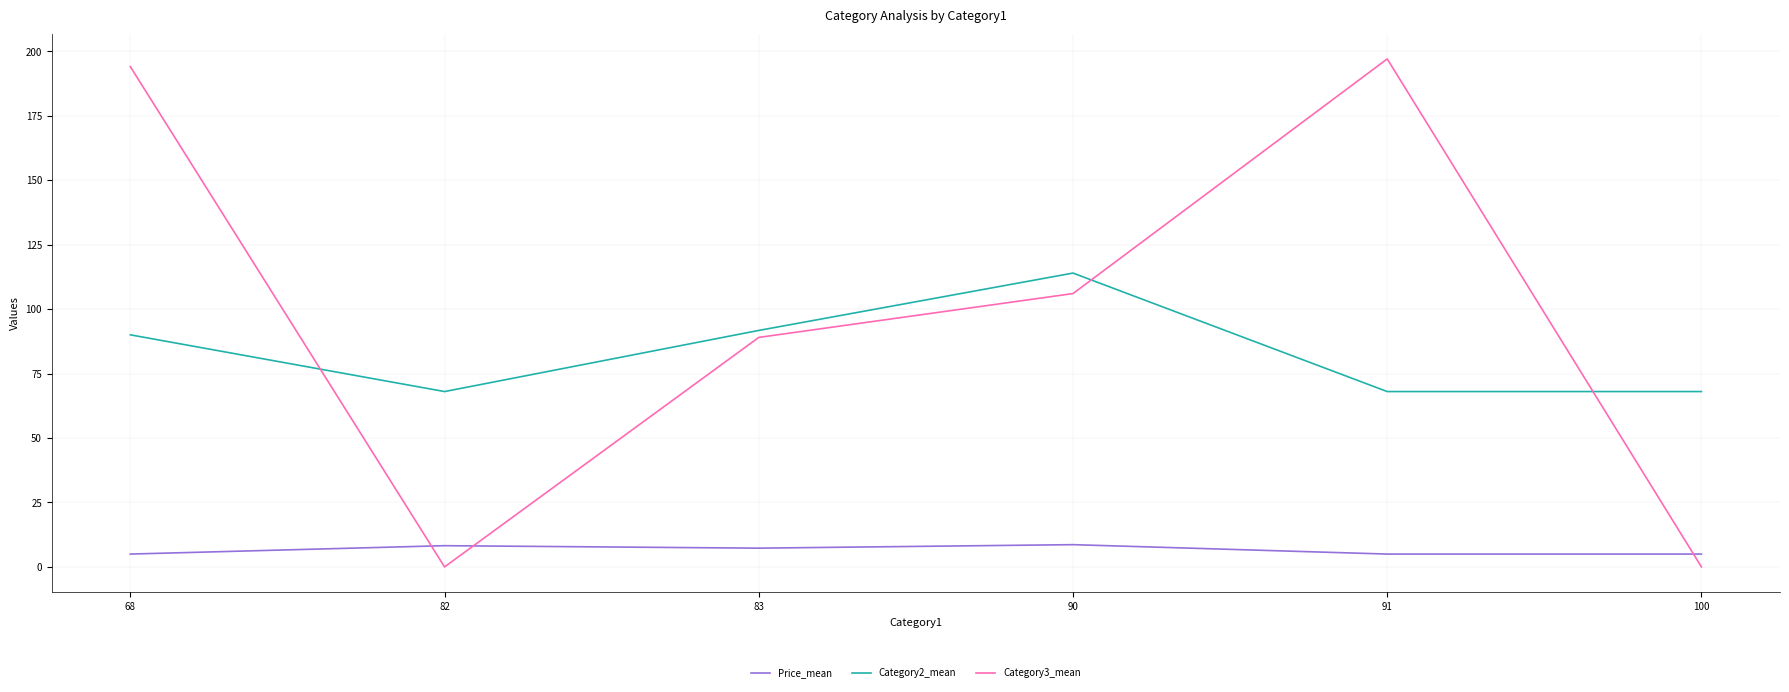

Is it true that Category3_mean equals -130.6 at 100?

False